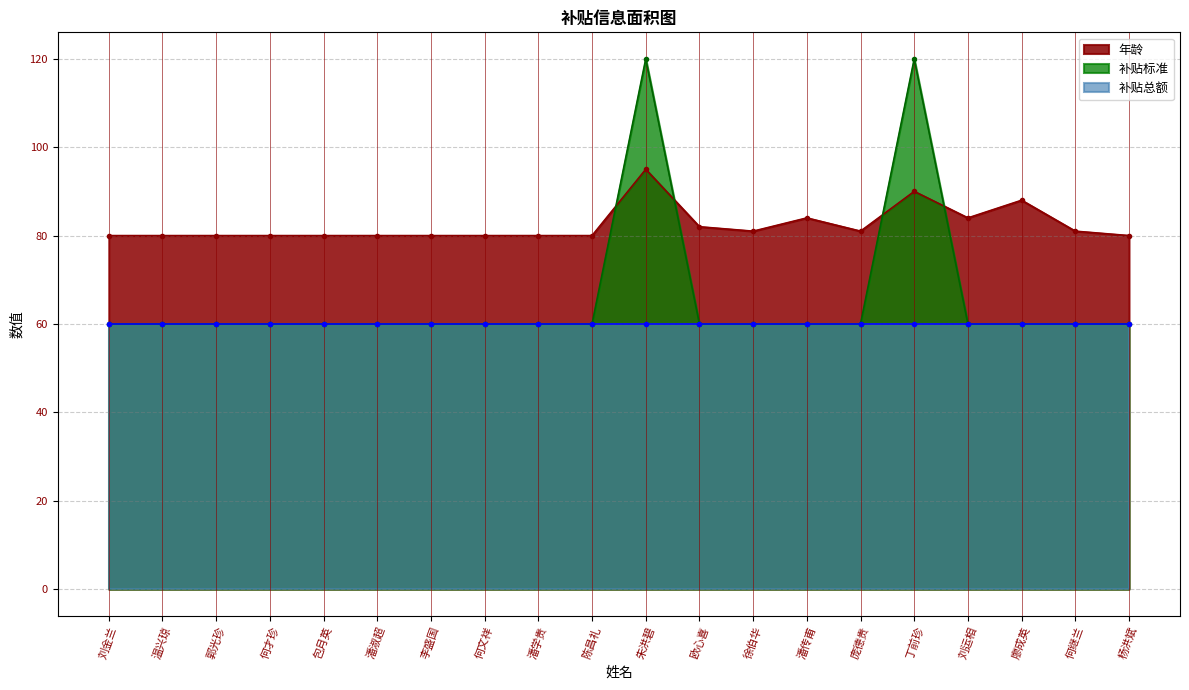

List the labels in order of 年龄 value, smallest first.

刘金兰, 温兴琼, 郭光珍, 何才珍, 包月英, 潘淑超, 李盛国, 何文祥, 潘学贵, 陈昌礼, 杨洪斌, 徐伯华, 庞德贵, 何继兰, 欧心喜, 潘传甫, 刘运相, 廖成英, 丁前珍, 朱洪碧